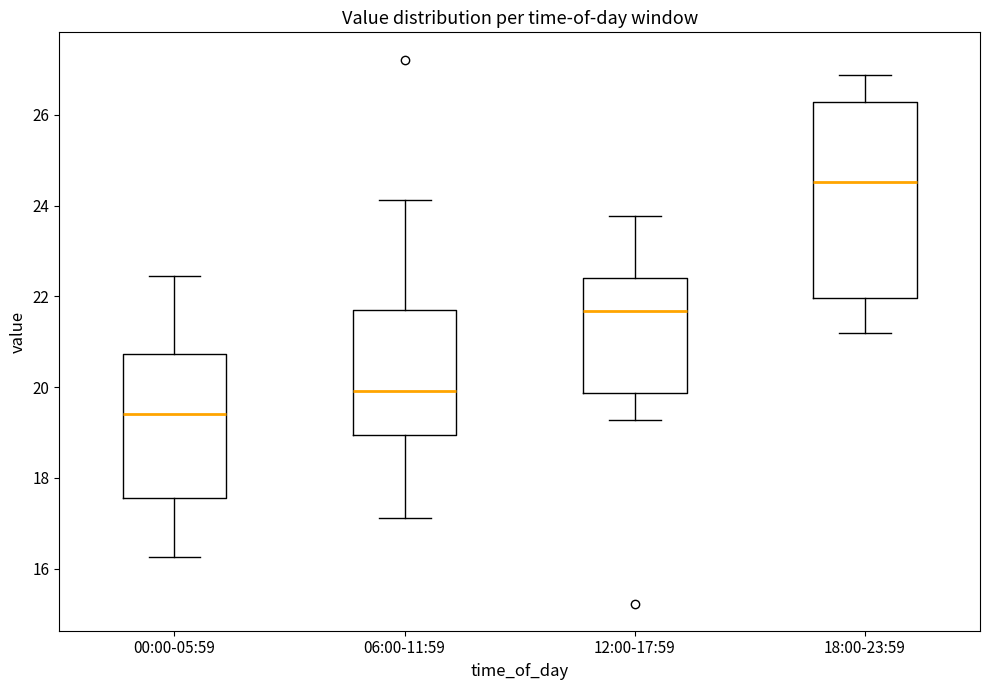

Where does the upper whisker of the box for 00:00-05:59 end on the y-axis? The values are not printed on the chart, so give them approximately, as read against the axis.

22.4